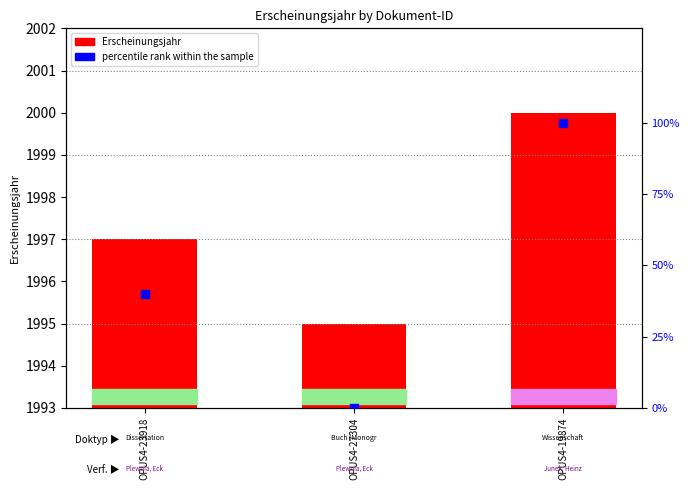

Which series contains the lowest Y value?

percentile rank within the sample